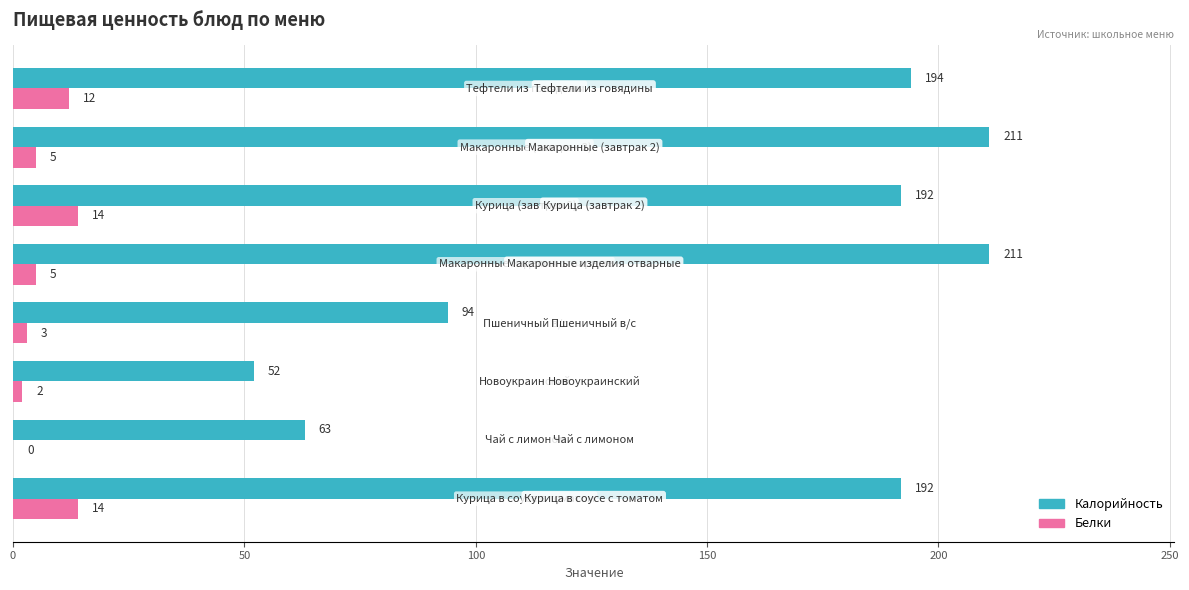

What is the sum of all Калорийность values?

1209